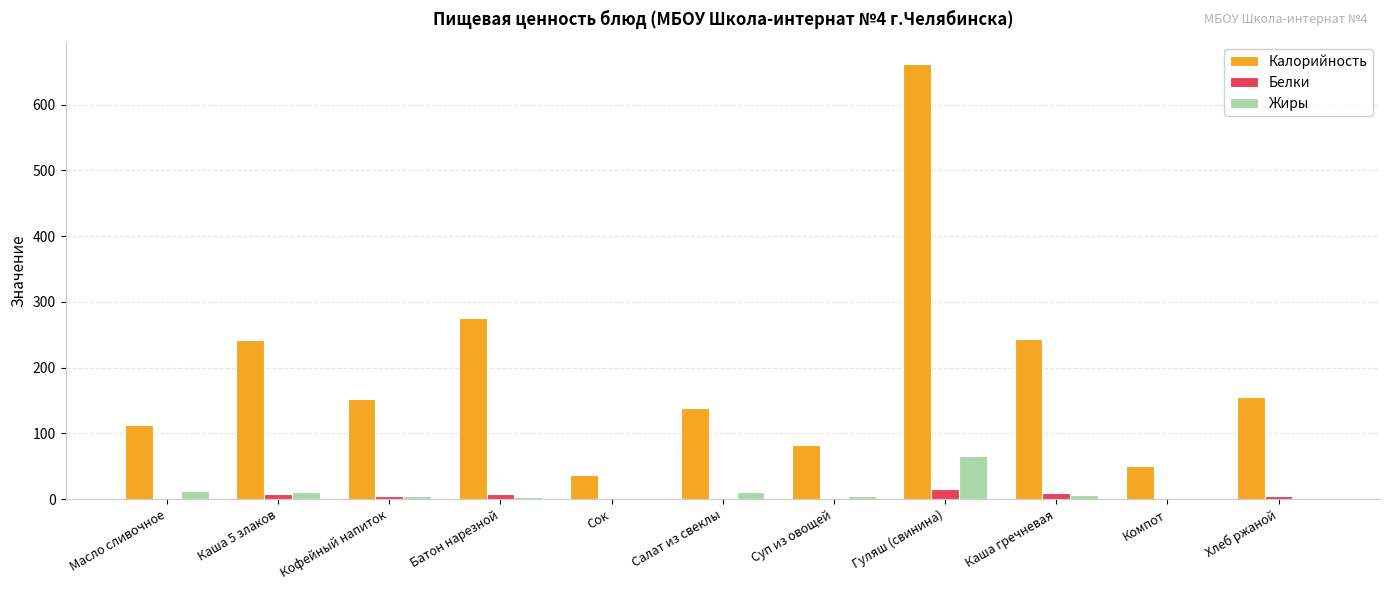

Where is Калорийность nearest to the value 349?

Батон нарезной